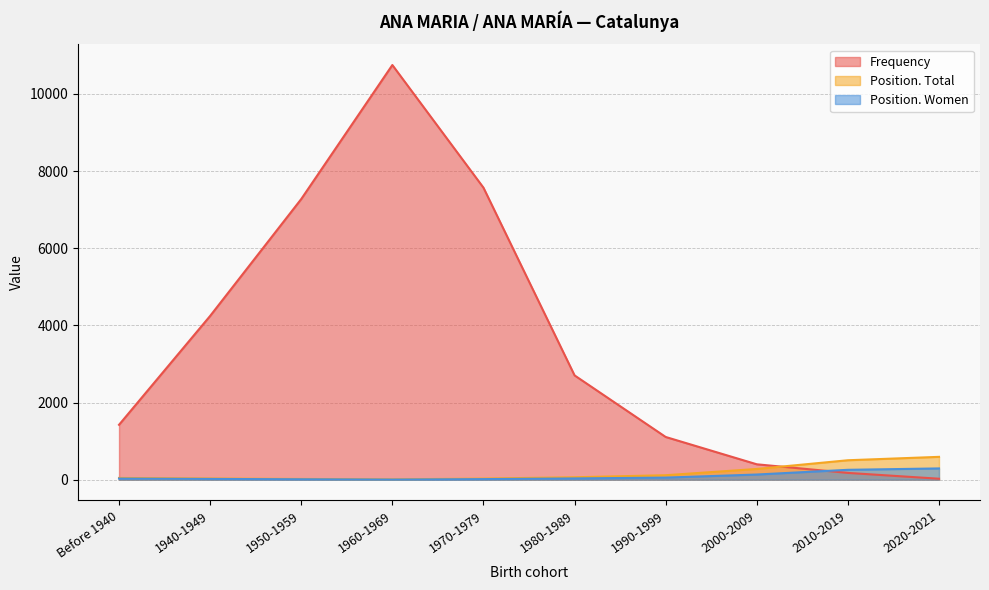

Rank the categories by Frequency value from lowest to highest.

2020-2021, 2010-2019, 2000-2009, 1990-1999, Before 1940, 1980-1989, 1940-1949, 1950-1959, 1970-1979, 1960-1969